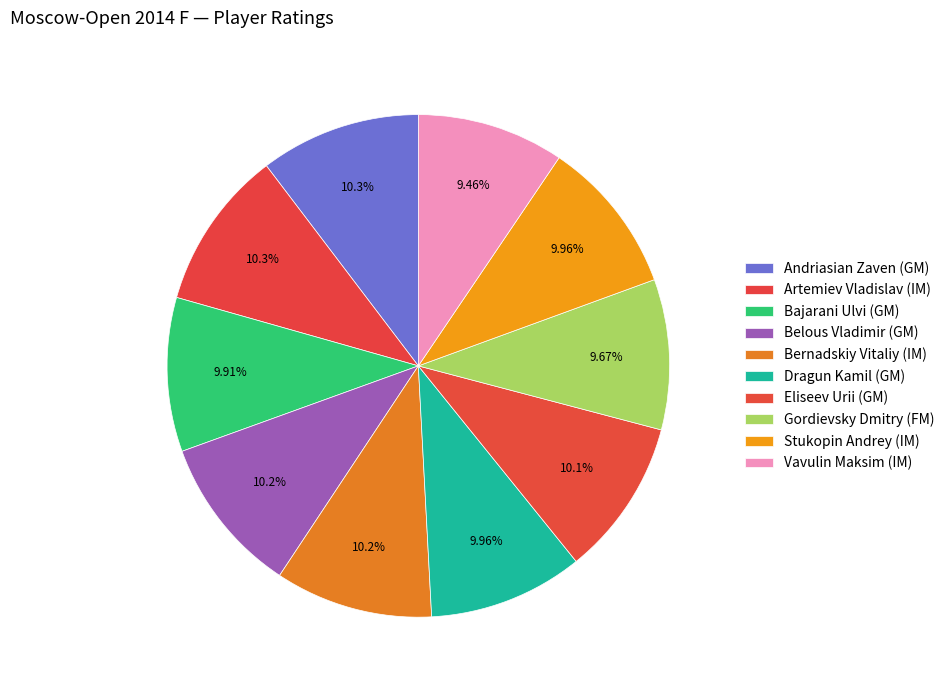

To the nearest percent, what percentage of the pie is Andriasian Zaven (GM)?

10%